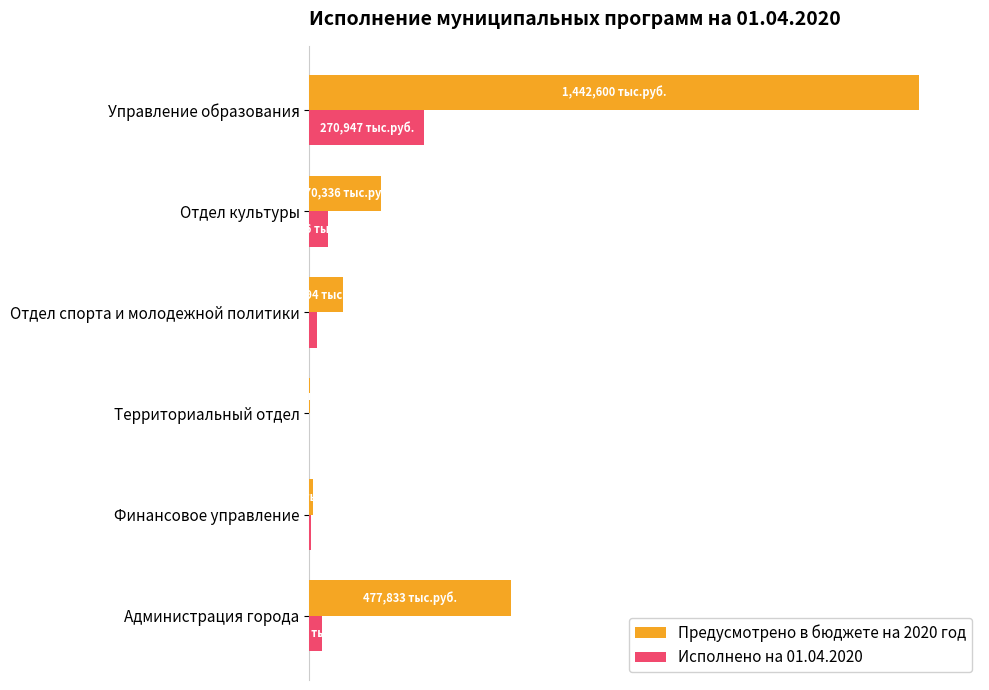

What are all the series names shown in the legend?

Предусмотрено в бюджете на 2020 год, Исполнено на 01.04.2020